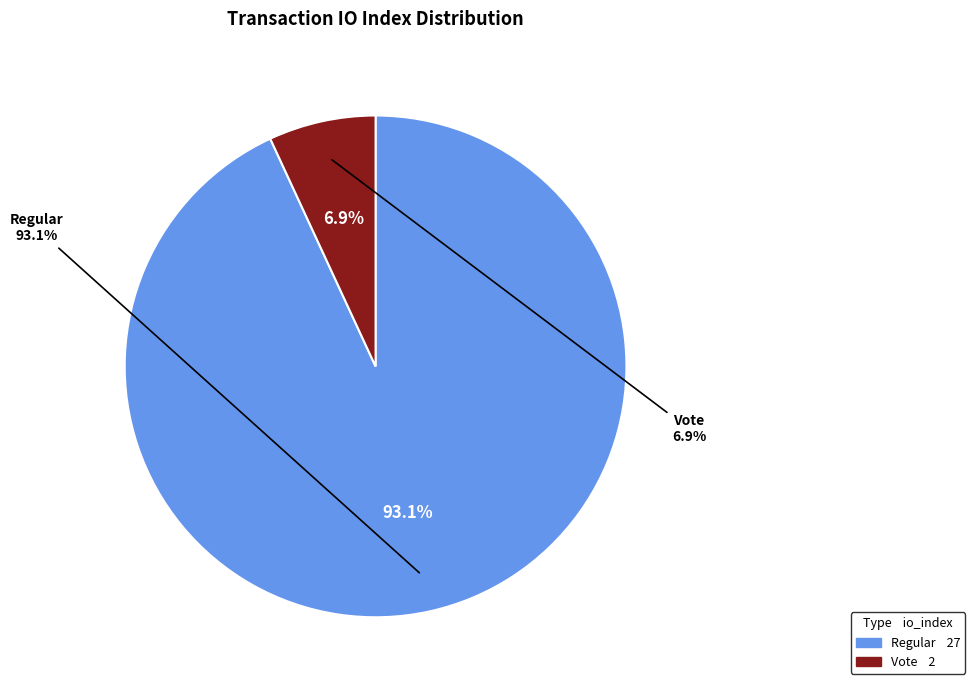

What percentage is the Regular slice, to the nearest percent?

93%